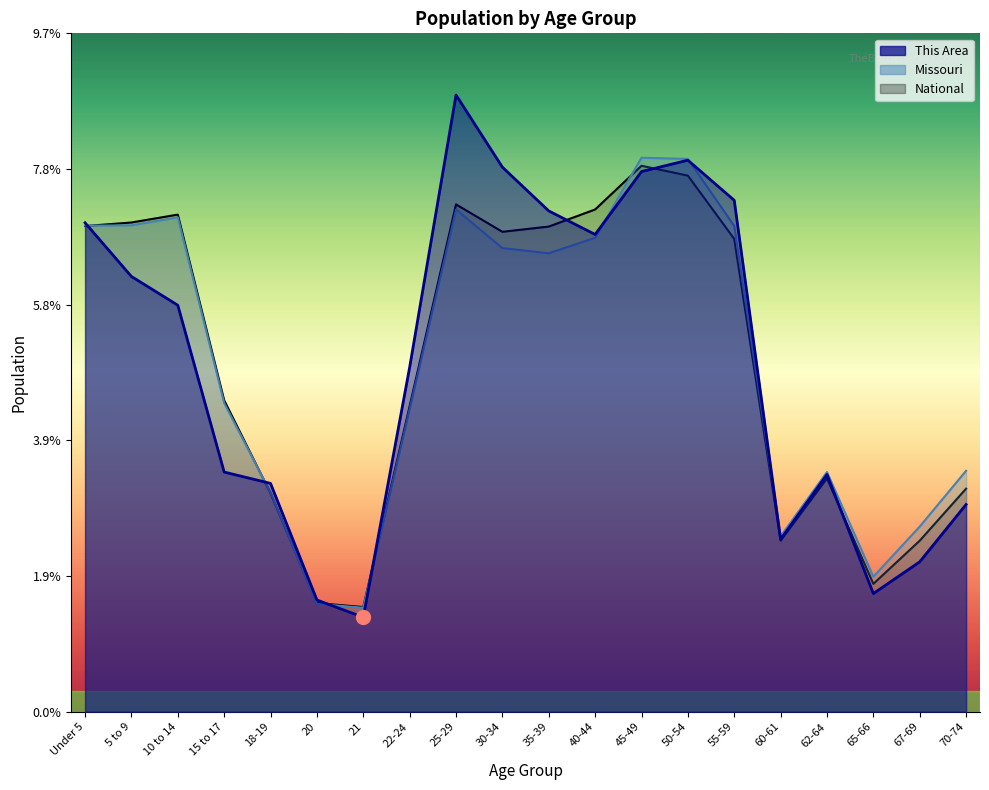

True or false: This Area and Missouri cross at least once.

True